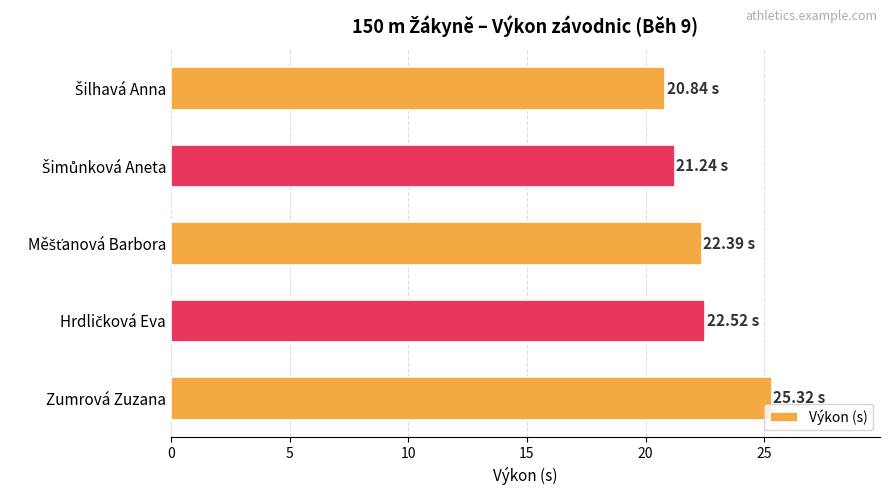

What is the difference between the second highest and minimum values?

1.7